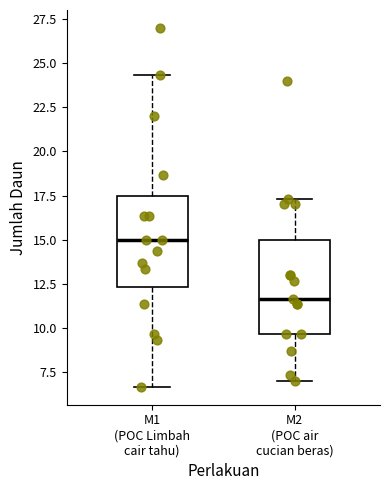

Reading left to right, read every box against the y-axis: the position of its median line, the range the box covers, and the ends of its whiskers. The values are not printed on the chart, so give them approximately, as read against the axis.

M1 (POC Limbah cair tahu): median 15.0, box 12.5 to 17.5, whiskers 6.5 to 24.5
M2 (POC air cucian beras): median 11.5, box 9.5 to 15.0, whiskers 7.0 to 17.5